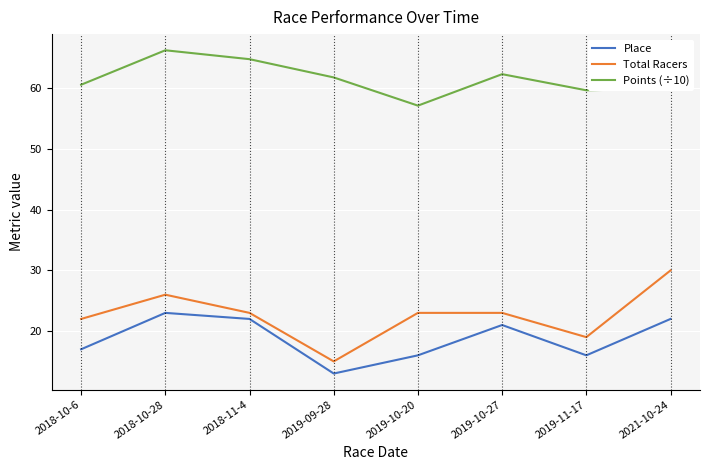

What is the total value across all series at 2019-09-28?

89.8